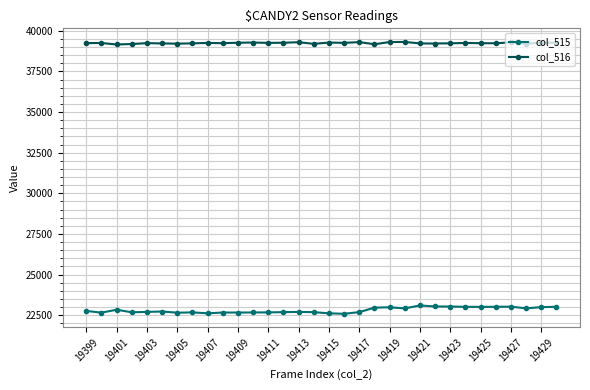

What is the minimum value shown in the chart?

22585